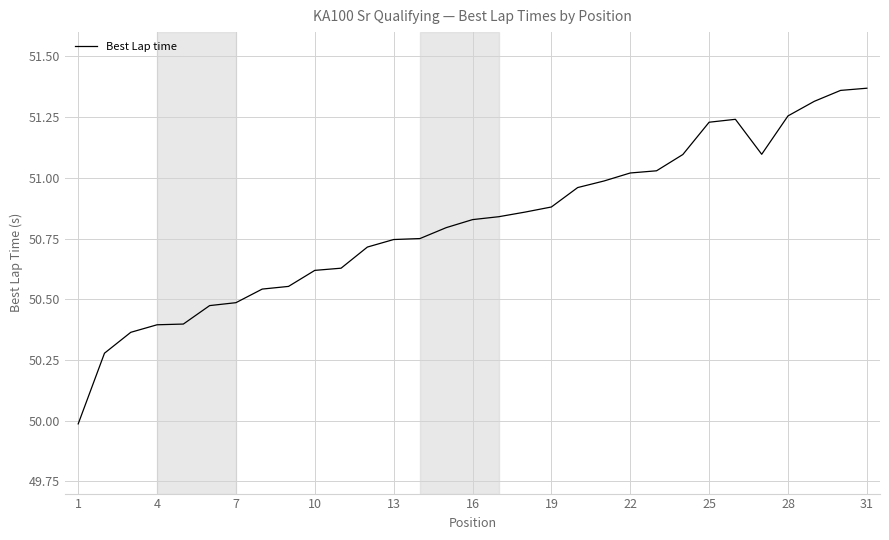

What is the difference between the maximum and minimum values?

1.4